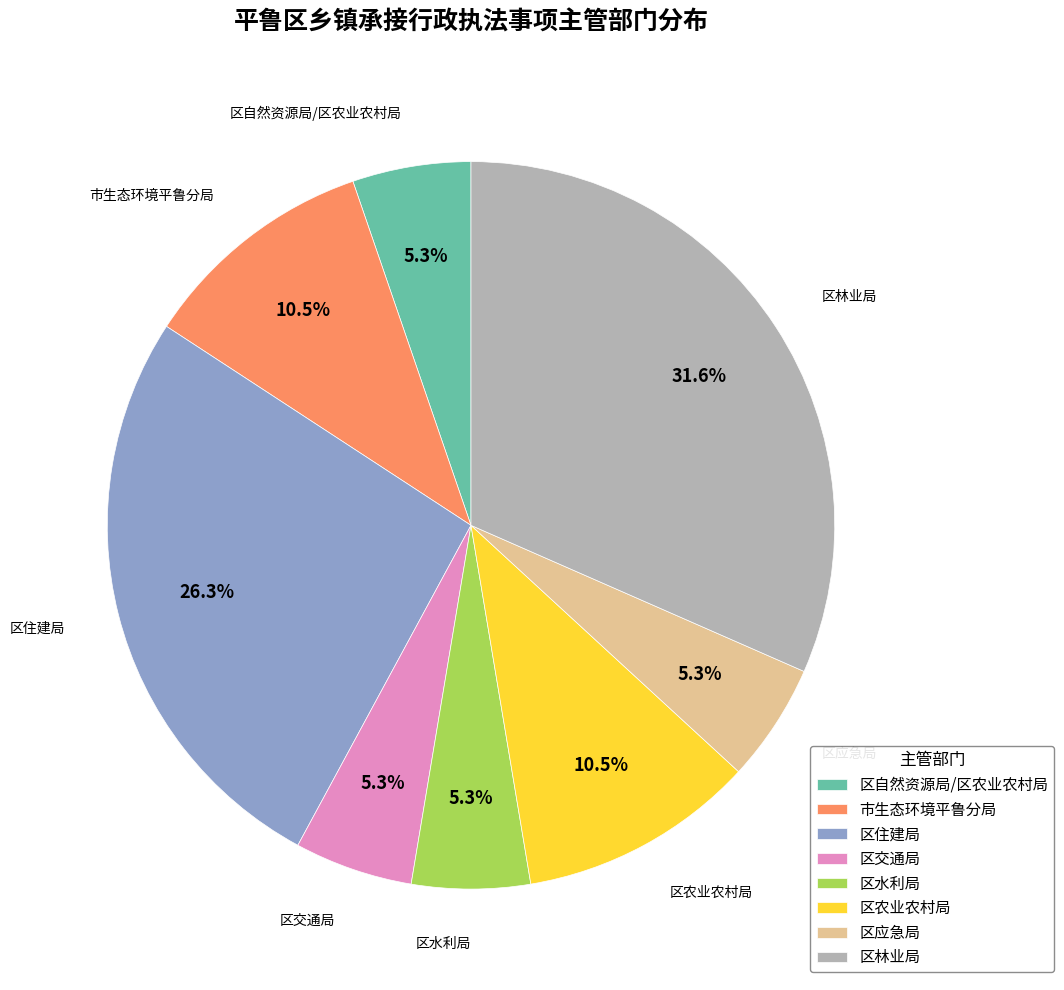

To the nearest percent, what percentage of the pie is 区应急局?

5%